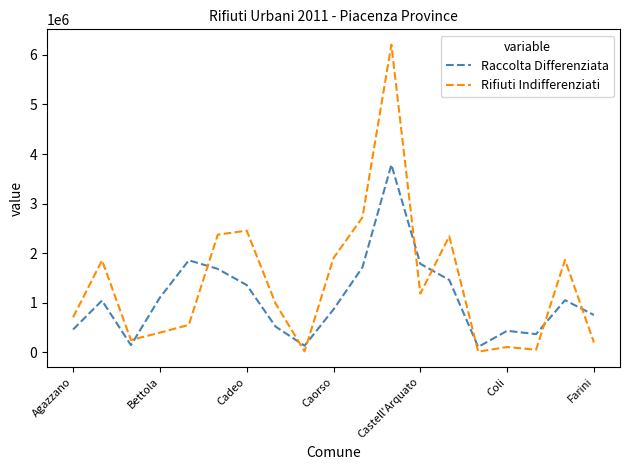

What is the maximum value shown in the chart?

6207210